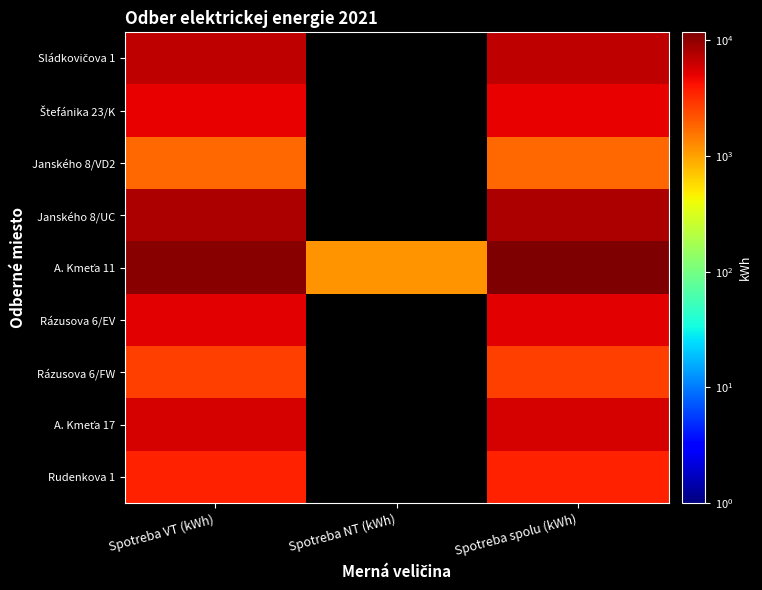

Rank the series by their maximum value, from lowest to highest.

Janského 8/VD2, Rázusova 6/FW, Rudenkova 1, Štefánika 23/K, Rázusova 6/EV, A. Kmeťa 17, Sládkovičova 1, Janského 8/UC, A. Kmeťa 11